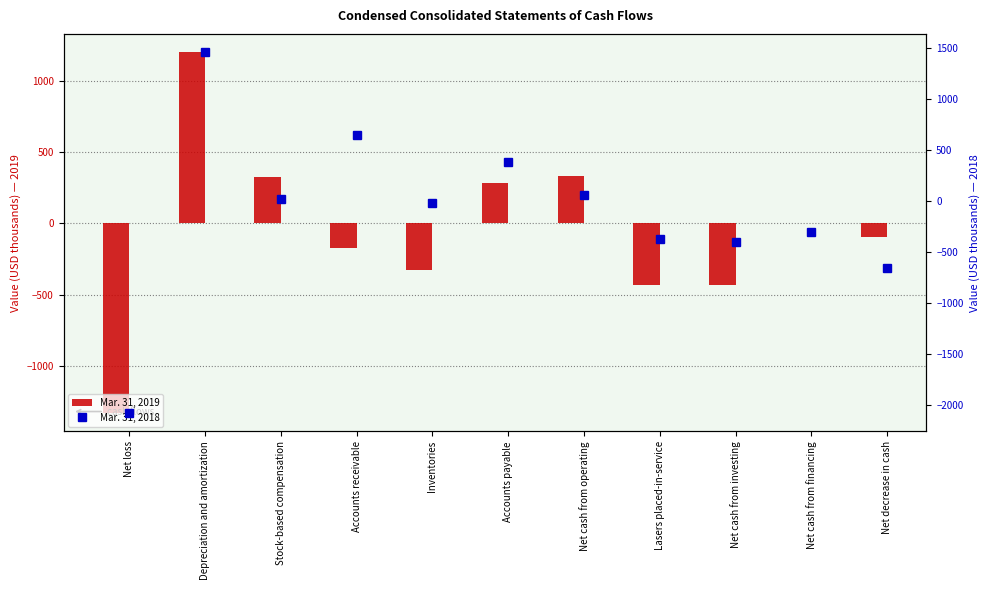

Is the value of Mar. 31, 2019 at Net cash from investing greater than the value of Mar. 31, 2018 at Stock-based compensation?

No